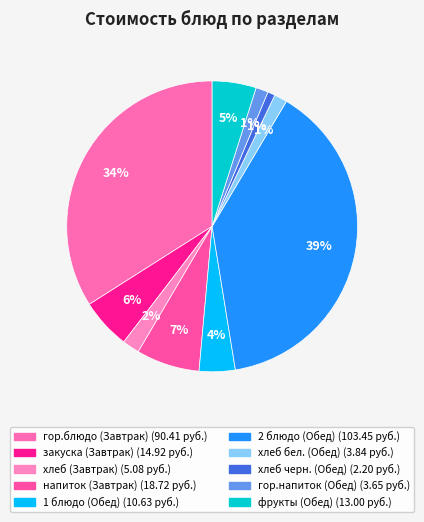

Between хлеб (Завтрак) and 2 блюдо (Обед), which is larger?

2 блюдо (Обед)